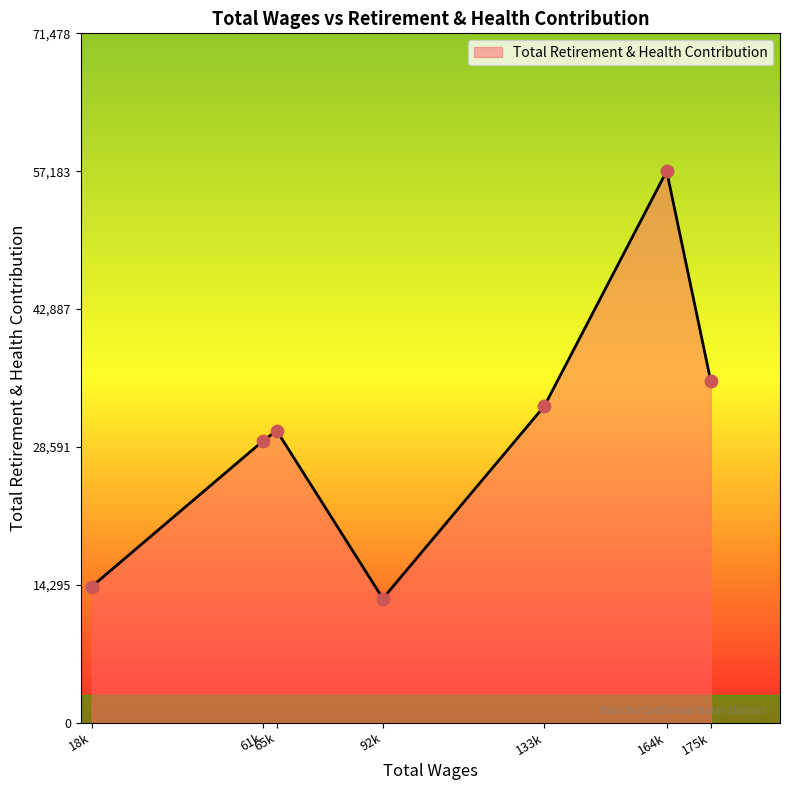

Between 18k and 175k, which is larger?

175k